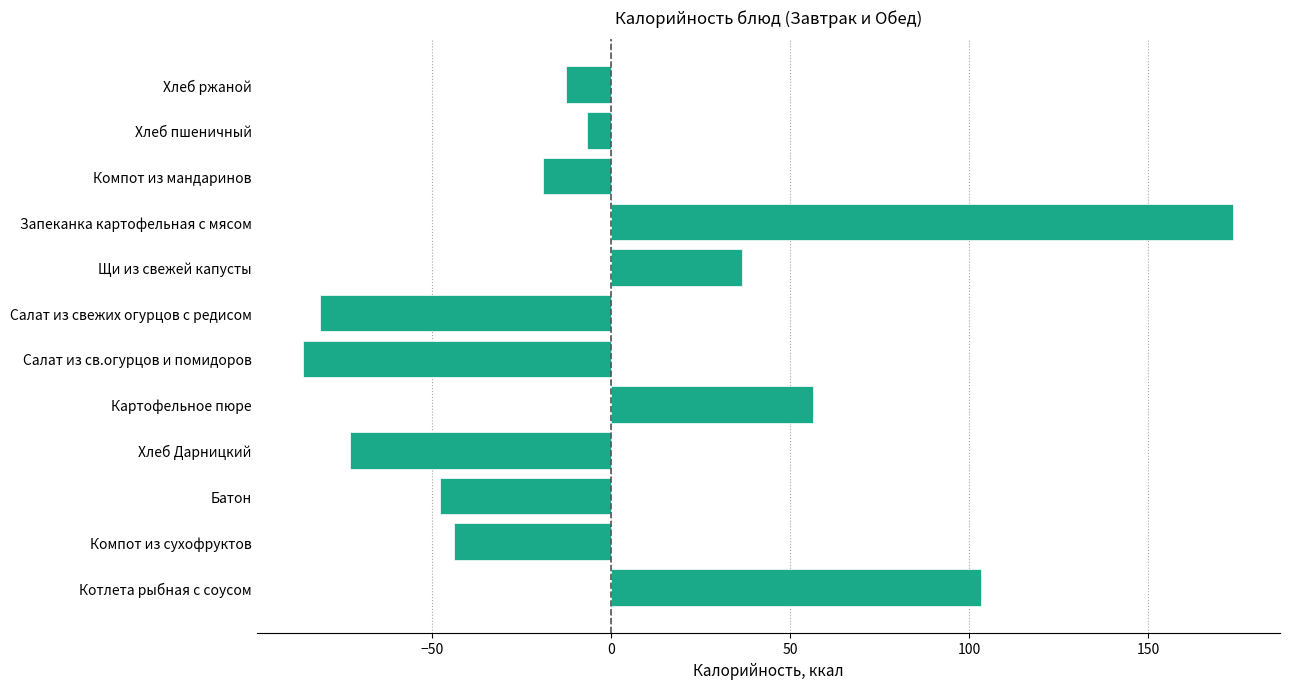

What is the minimum value shown in the chart?

-86.0